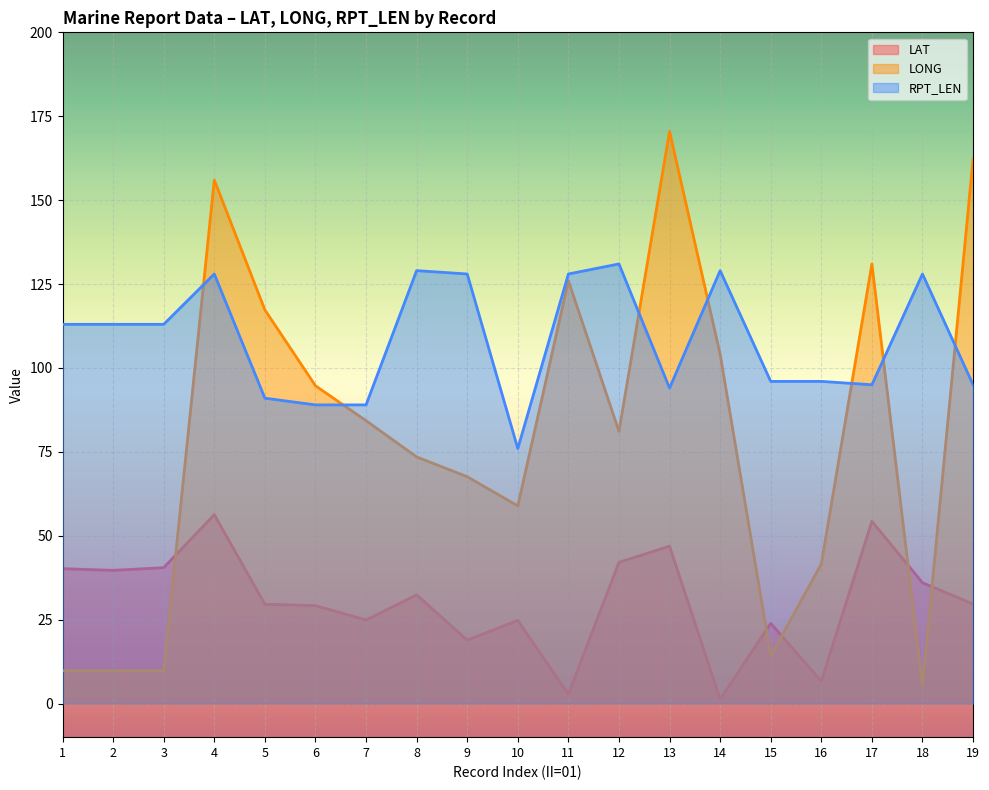

At which label is LONG closest to 87?

7